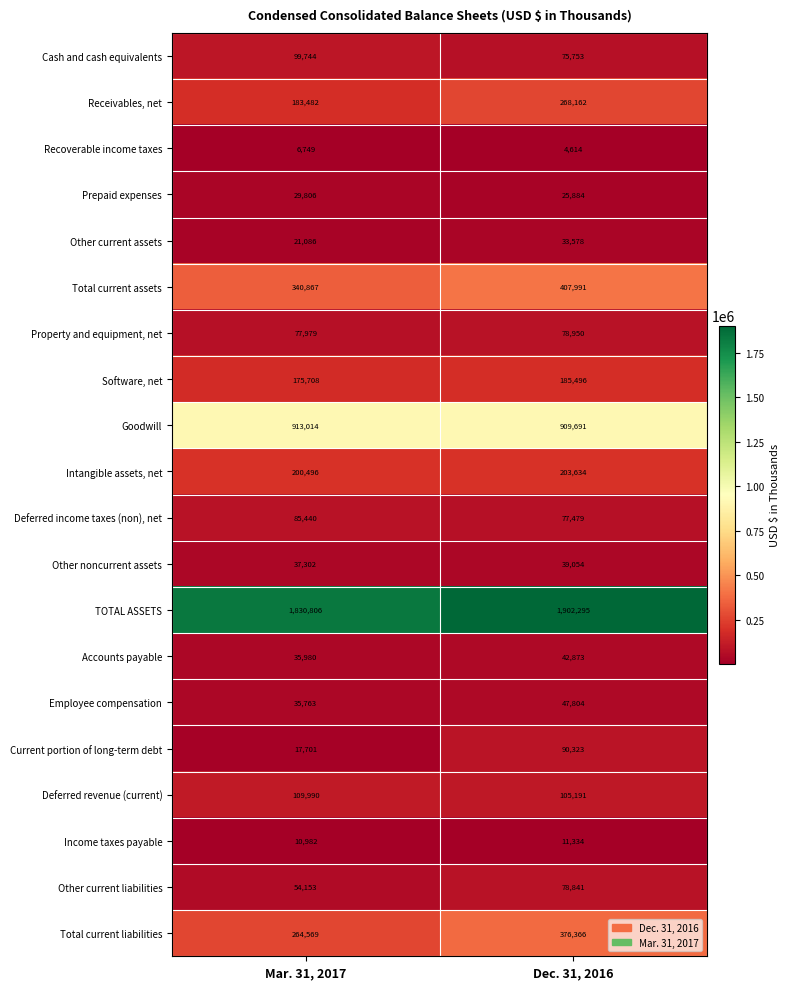

Between Mar. 31, 2017 and Dec. 31, 2016, which series saw the biggest shift?

Total current liabilities